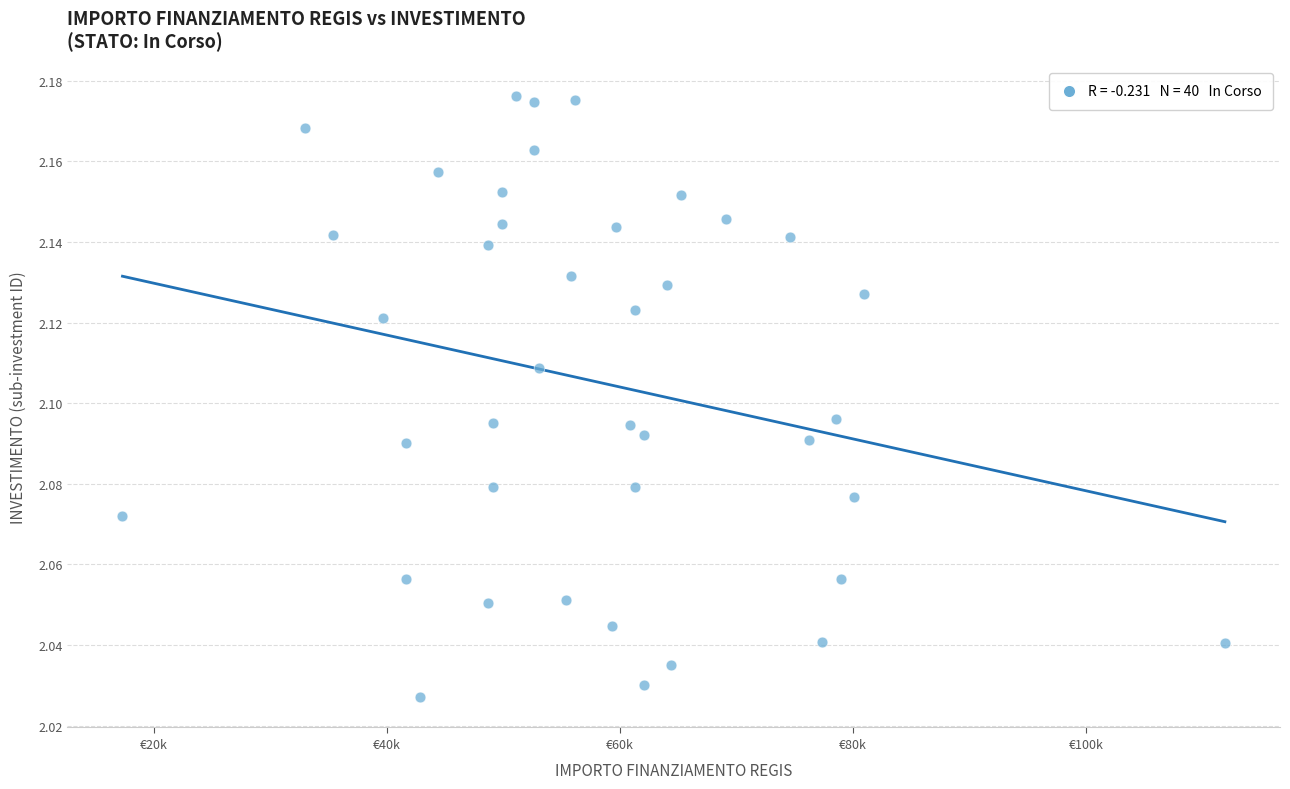

What is the range of X values (max minus min)?

94665.7